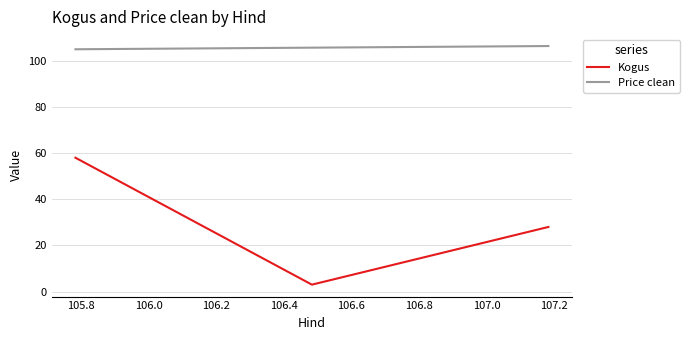

Does the chart display data point markers on the line(s)?

No